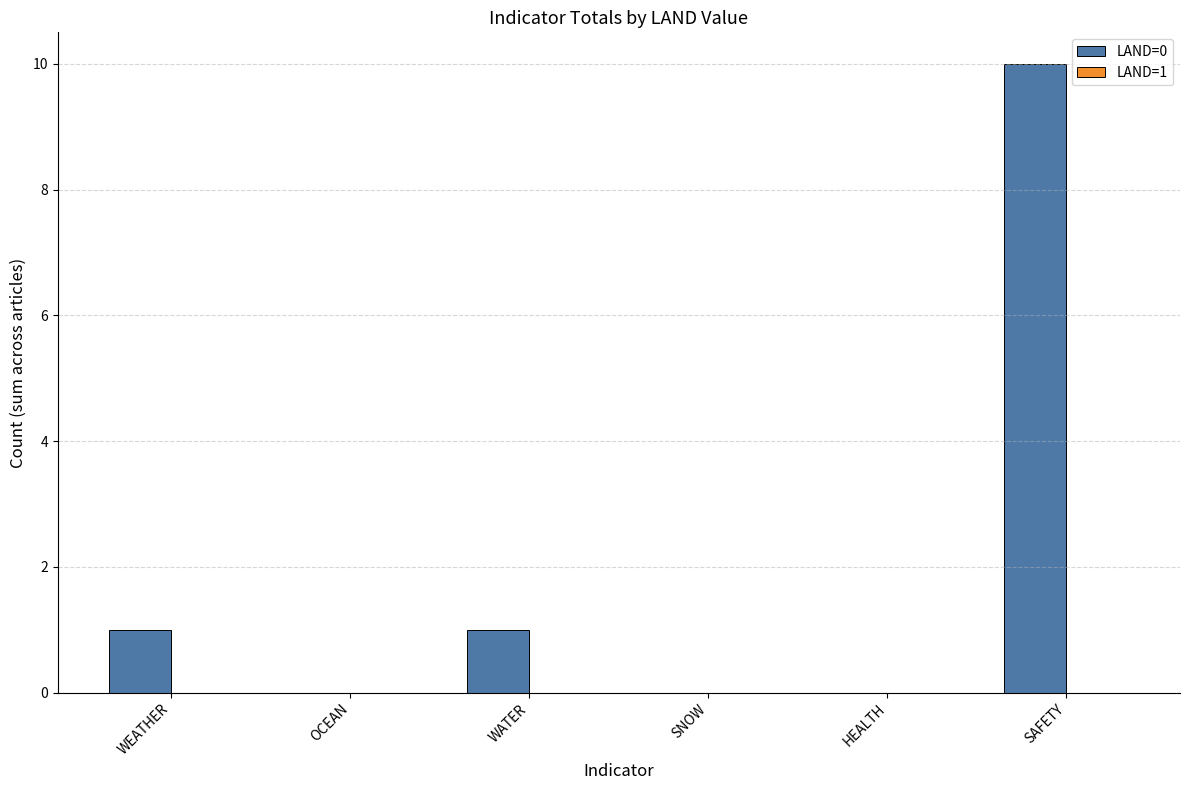

What is the greatest value displayed?

10